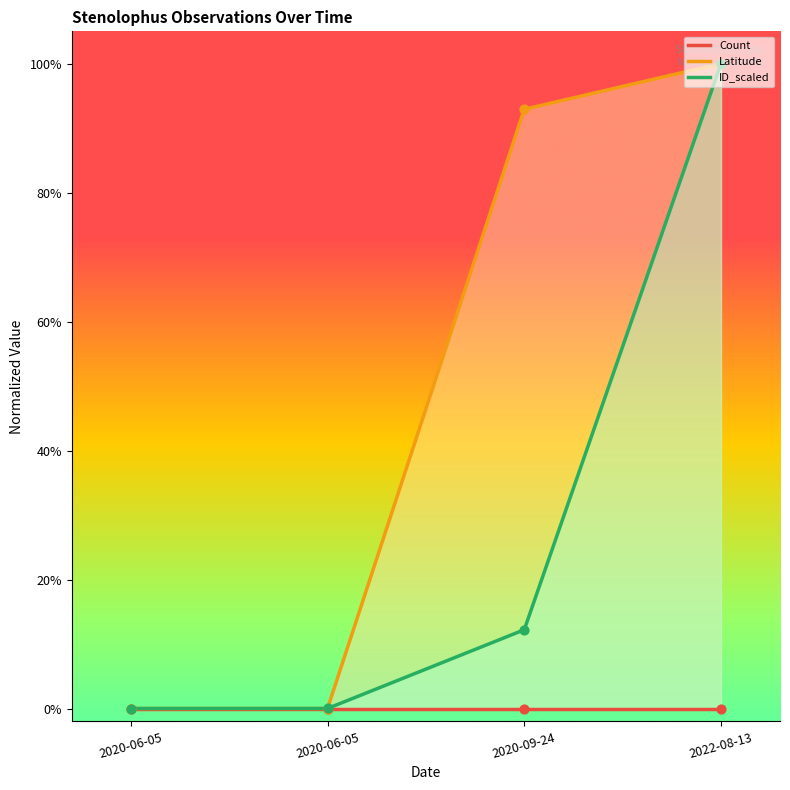

Is the value of Count at 2020-09-24 greater than the value of ID_scaled at 2020-06-05?

No